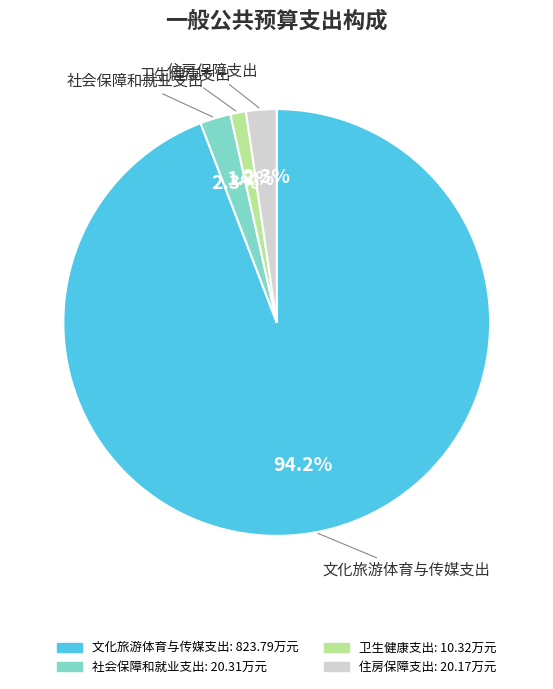

What is the ratio of the value at 社会保障和就业支出 to the value at 住房保障支出?

1.0